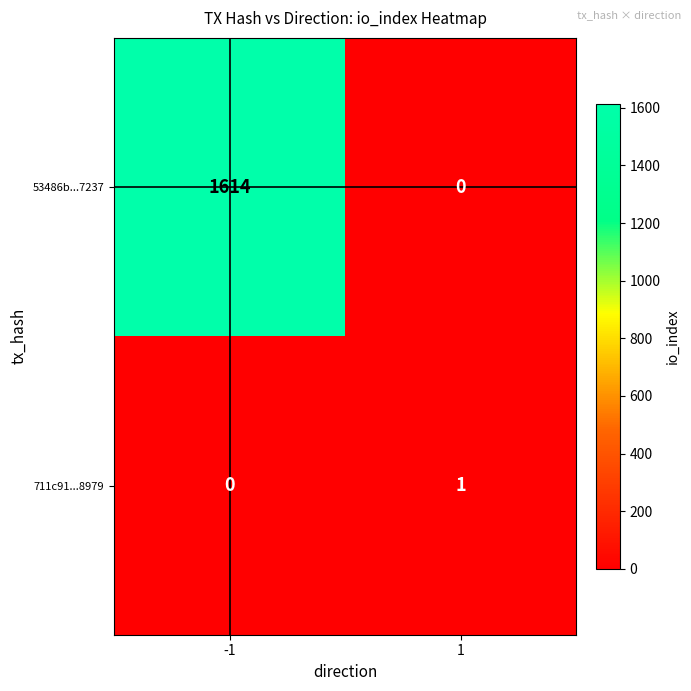

Count the number of data series in this chart.

2